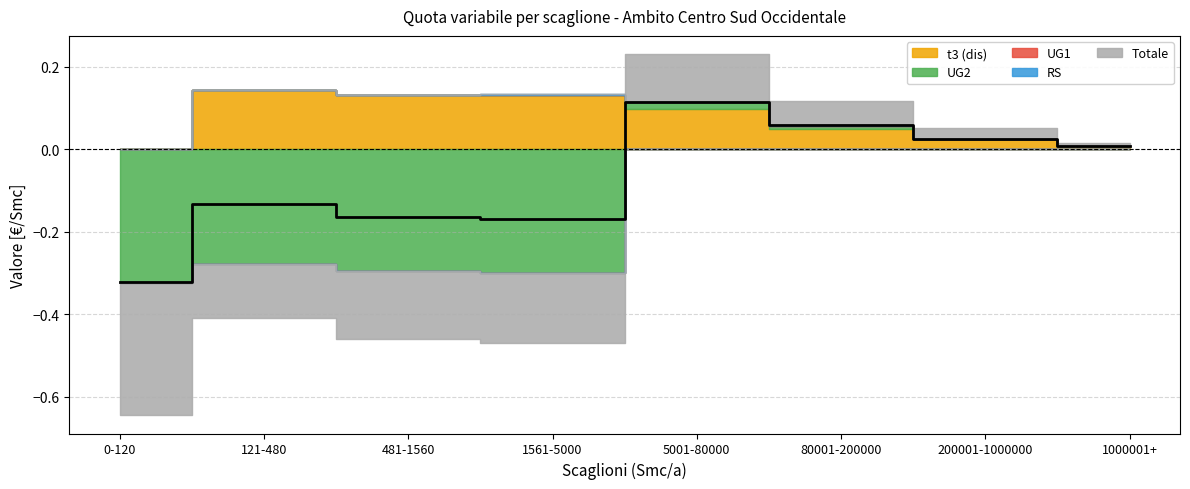

Reading right to left, extract all data points from this chart.

t3 (dis): 0.0	0.0	0.0	0.1	0.1	0.1	0.1	0.0
UG2: 0.0	0.0	0.0	0.0	-0.3	-0.3	-0.3	-0.3
UG1: 0.0	0.0	0.0	0.0	0.0	0.0	0.0	0.0
RS: 0.0	0.0	0.0	0.0	0.0	0.0	0.0	0.0
Totale: 0.0	0.0	0.1	0.1	-0.2	-0.2	-0.1	-0.3